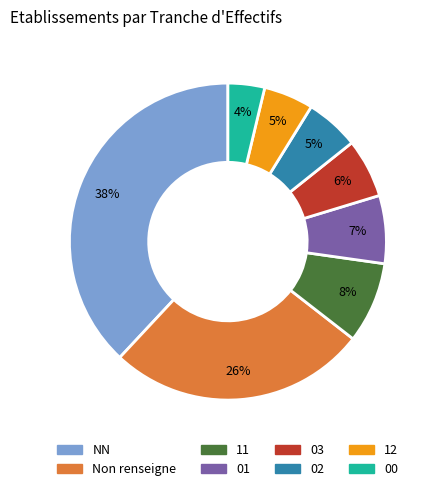

Is there a majority slice in this chart?

No